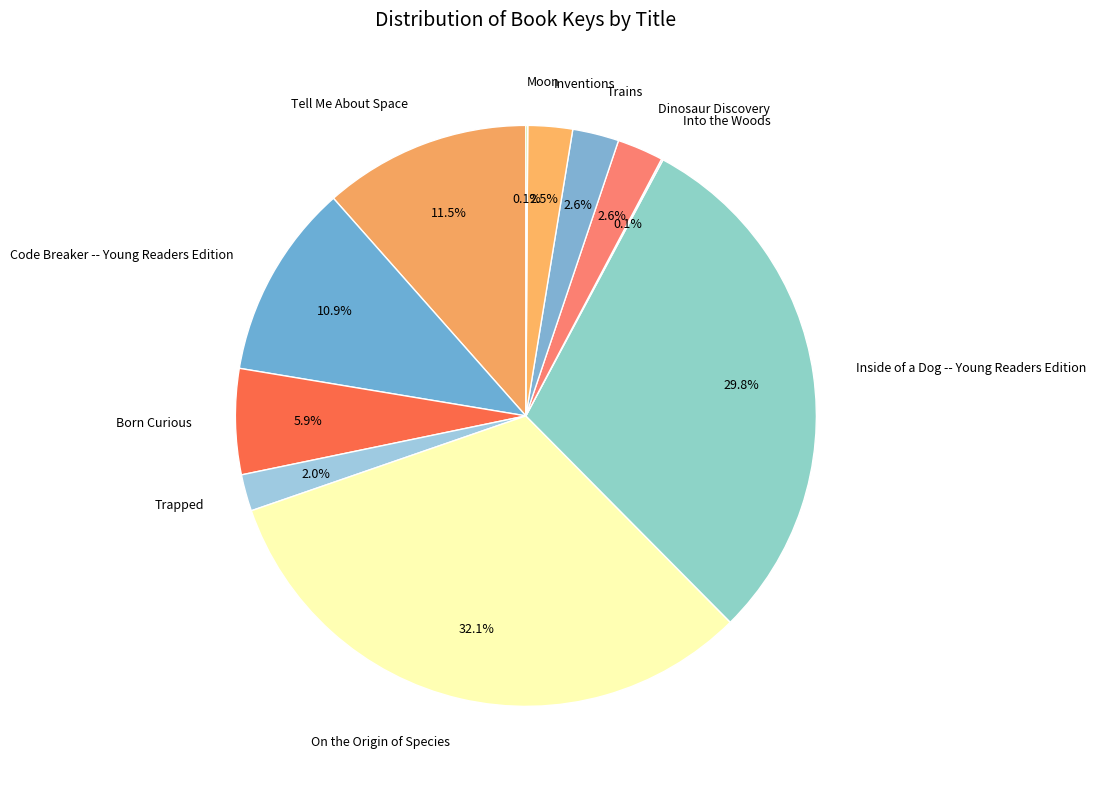

Does any single category account for the majority?

No